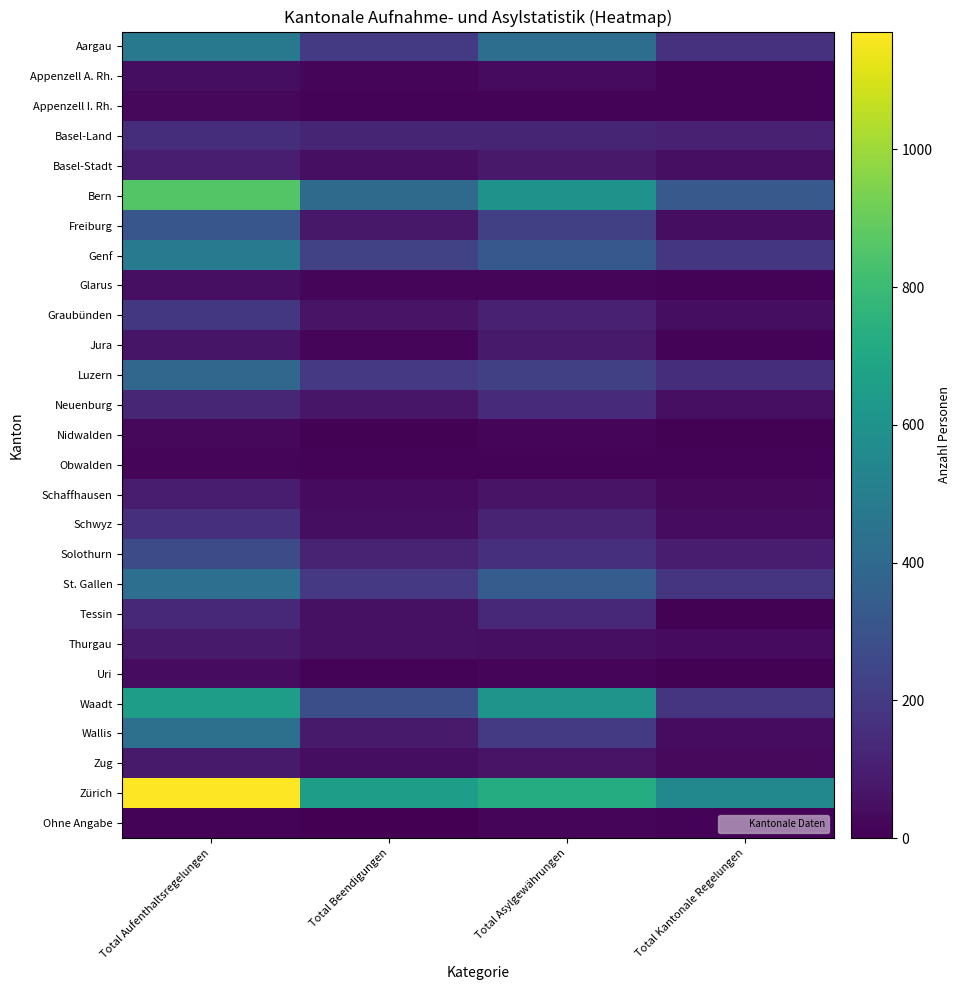

Reading left to right, extract all data points from this chart.

Aargau: Total Aufenthaltsregelungen=472	Total Beendigungen=198	Total Asylgewährungen=425	Total Kantonale Regelungen=166
Appenzell A. Rh.: Total Aufenthaltsregelungen=44	Total Beendigungen=16	Total Asylgewährungen=36	Total Kantonale Regelungen=12
Appenzell I. Rh.: Total Aufenthaltsregelungen=24	Total Beendigungen=11	Total Asylgewährungen=10	Total Kantonale Regelungen=11
Basel-Land: Total Aufenthaltsregelungen=153	Total Beendigungen=121	Total Asylgewährungen=121	Total Kantonale Regelungen=109
Basel-Stadt: Total Aufenthaltsregelungen=99	Total Beendigungen=49	Total Asylgewährungen=78	Total Kantonale Regelungen=50
Bern: Total Aufenthaltsregelungen=859	Total Beendigungen=406	Total Asylgewährungen=598	Total Kantonale Regelungen=325
Freiburg: Total Aufenthaltsregelungen=313	Total Beendigungen=74	Total Asylgewährungen=222	Total Kantonale Regelungen=45
Genf: Total Aufenthaltsregelungen=484	Total Beendigungen=233	Total Asylgewährungen=323	Total Kantonale Regelungen=184
Glarus: Total Aufenthaltsregelungen=47	Total Beendigungen=18	Total Asylgewährungen=20	Total Kantonale Regelungen=10
Graubünden: Total Aufenthaltsregelungen=188	Total Beendigungen=62	Total Asylgewährungen=106	Total Kantonale Regelungen=42
Jura: Total Aufenthaltsregelungen=66	Total Beendigungen=17	Total Asylgewährungen=86	Total Kantonale Regelungen=12
Luzern: Total Aufenthaltsregelungen=385	Total Beendigungen=195	Total Asylgewährungen=222	Total Kantonale Regelungen=154
Neuenburg: Total Aufenthaltsregelungen=125	Total Beendigungen=69	Total Asylgewährungen=139	Total Kantonale Regelungen=49
Nidwalden: Total Aufenthaltsregelungen=24	Total Beendigungen=7	Total Asylgewährungen=22	Total Kantonale Regelungen=6
Obwalden: Total Aufenthaltsregelungen=14	Total Beendigungen=13	Total Asylgewährungen=12	Total Kantonale Regelungen=10
Schaffhausen: Total Aufenthaltsregelungen=89	Total Beendigungen=33	Total Asylgewährungen=61	Total Kantonale Regelungen=23
Schwyz: Total Aufenthaltsregelungen=156	Total Beendigungen=42	Total Asylgewährungen=116	Total Kantonale Regelungen=38
Solothurn: Total Aufenthaltsregelungen=270	Total Beendigungen=113	Total Asylgewährungen=163	Total Kantonale Regelungen=91
St. Gallen: Total Aufenthaltsregelungen=427	Total Beendigungen=194	Total Asylgewährungen=339	Total Kantonale Regelungen=181
Tessin: Total Aufenthaltsregelungen=135	Total Beendigungen=52	Total Asylgewährungen=130	Total Kantonale Regelungen=7
Thurgau: Total Aufenthaltsregelungen=86	Total Beendigungen=54	Total Asylgewährungen=48	Total Kantonale Regelungen=34
Uri: Total Aufenthaltsregelungen=39	Total Beendigungen=10	Total Asylgewährungen=16	Total Kantonale Regelungen=8
Waadt: Total Aufenthaltsregelungen=650	Total Beendigungen=280	Total Asylgewährungen=606	Total Kantonale Regelungen=178
Wallis: Total Aufenthaltsregelungen=434	Total Beendigungen=83	Total Asylgewährungen=201	Total Kantonale Regelungen=41
Zug: Total Aufenthaltsregelungen=86	Total Beendigungen=45	Total Asylgewährungen=62	Total Kantonale Regelungen=30
Zürich: Total Aufenthaltsregelungen=1171	Total Beendigungen=651	Total Asylgewährungen=726	Total Kantonale Regelungen=545
Ohne Angabe: Total Aufenthaltsregelungen=13	Total Beendigungen=0	Total Asylgewährungen=18	Total Kantonale Regelungen=13